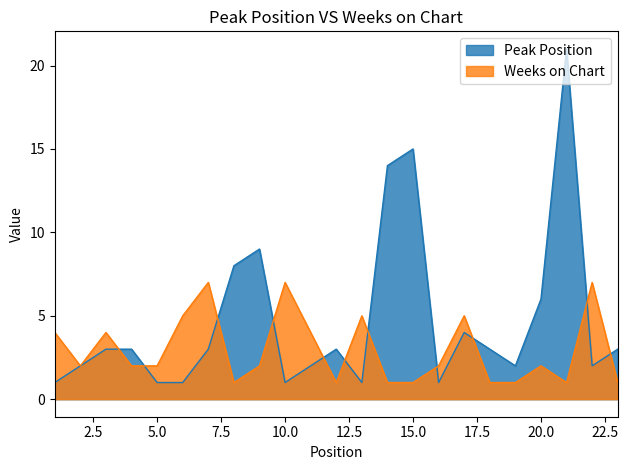

Reading left to right, extract all data points from this chart.

Peak Position: 1	2	3	3	1	1	3	8	9	1	2	3	1	14	15	1	4	3	2	6	21	2	3
Weeks on Chart: 4	2	4	2	2	5	7	1	2	7	4	1	5	1	1	2	5	1	1	2	1	7	1